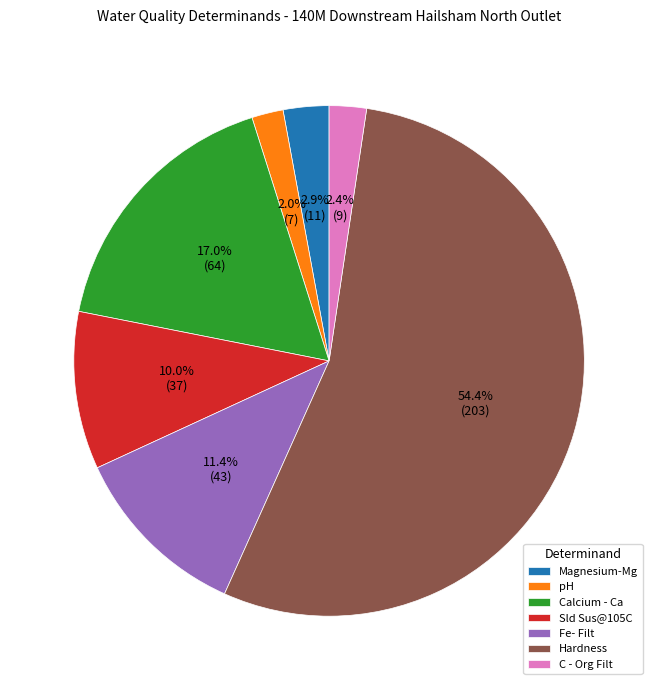

Is there any slice that represents more than half of the pie?

Yes